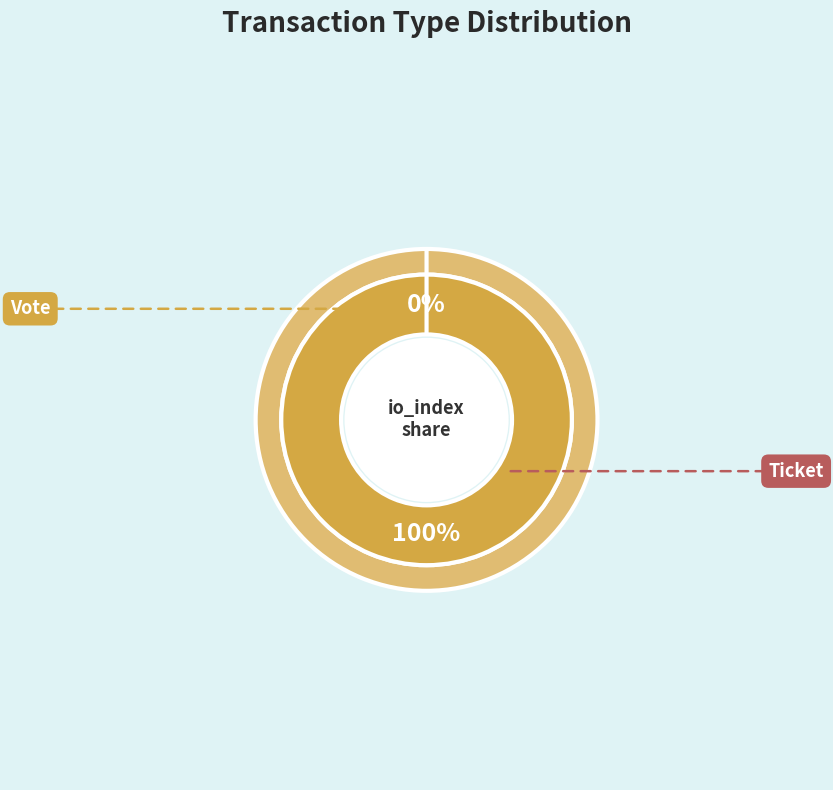

How many segments does this pie chart have?

2